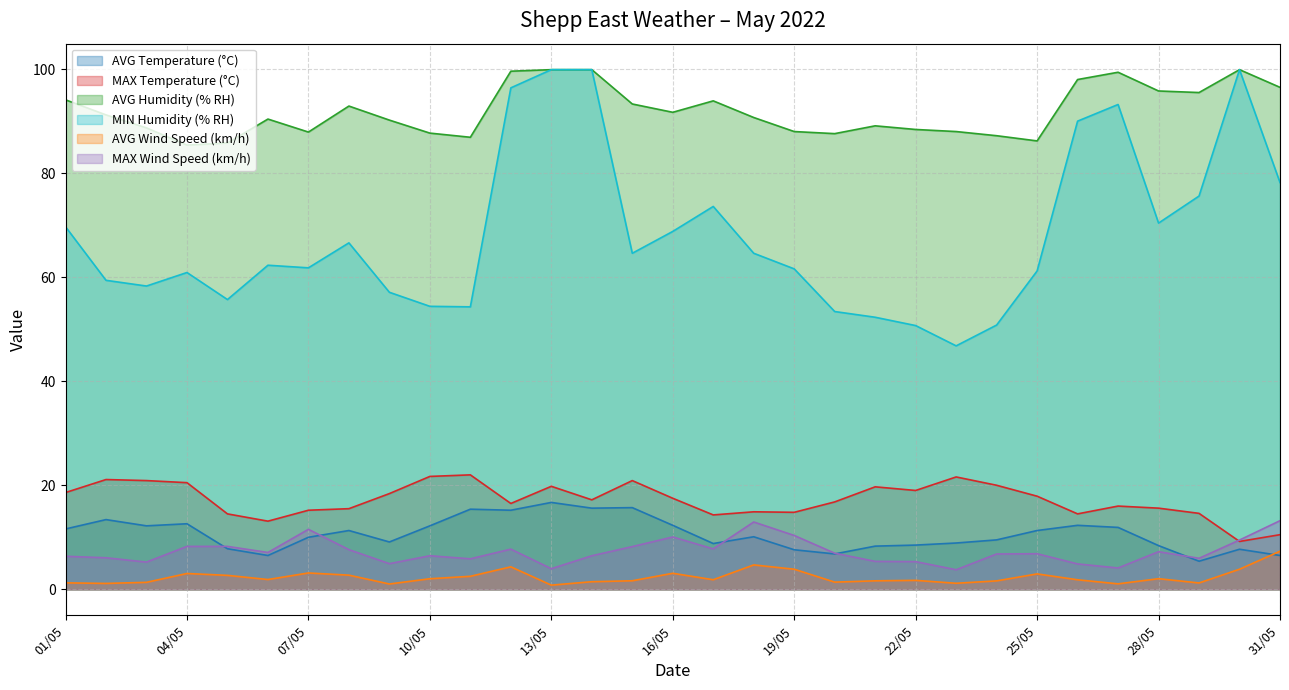

What is the label of the 12th point from the right?

20/05